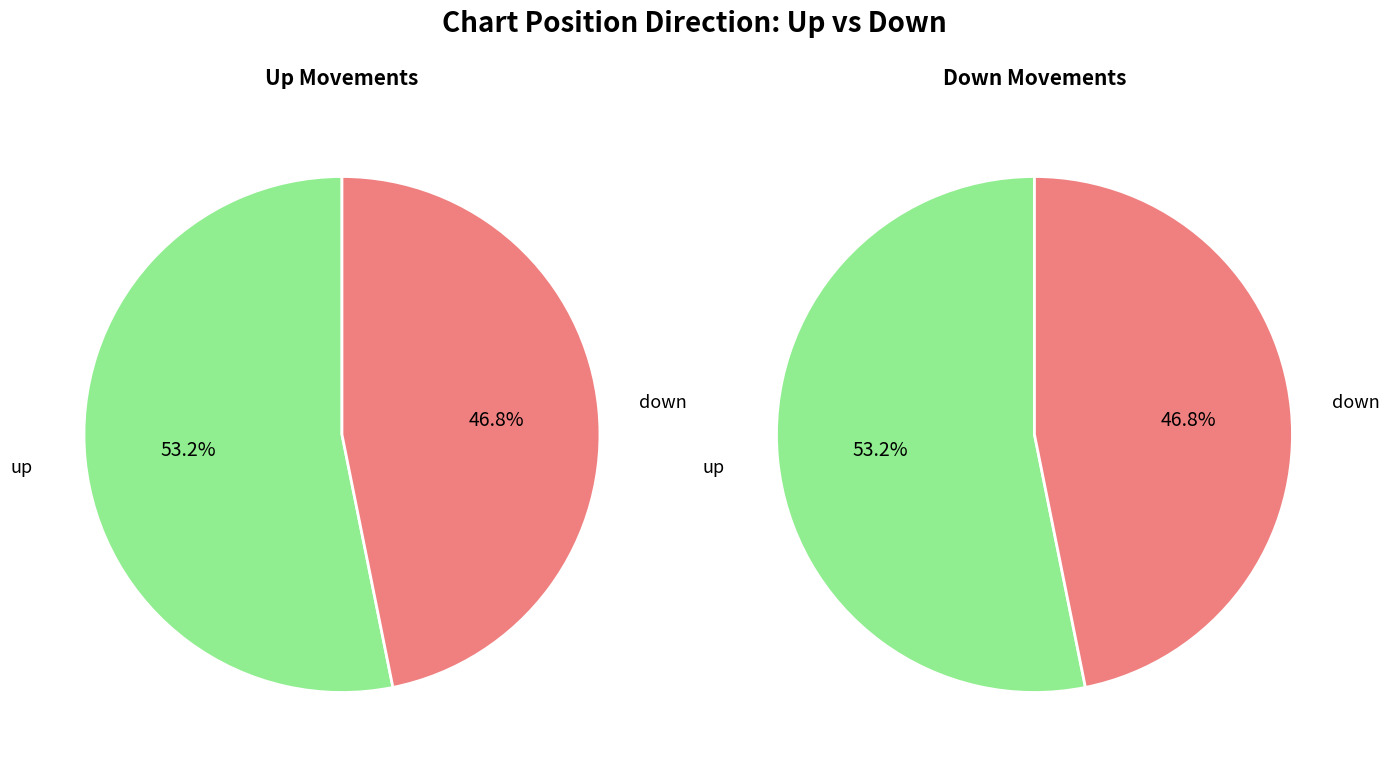

Which slice represents more than half of the pie?

up